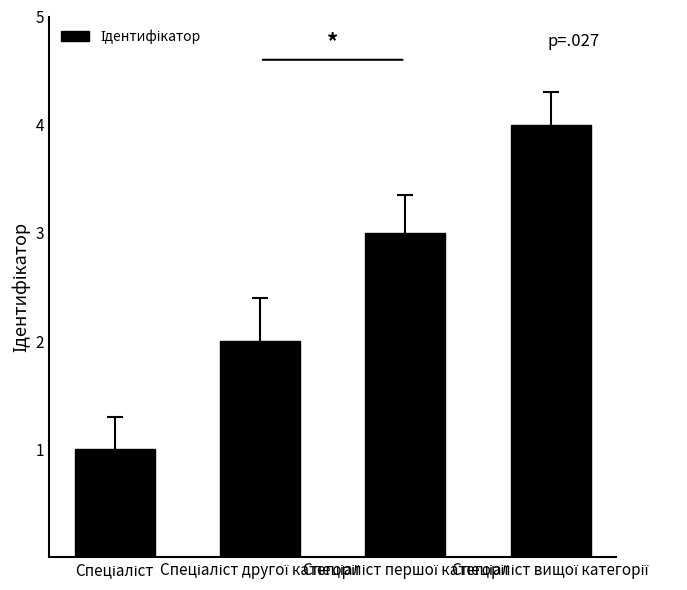

What is the maximum value shown in the chart?

4